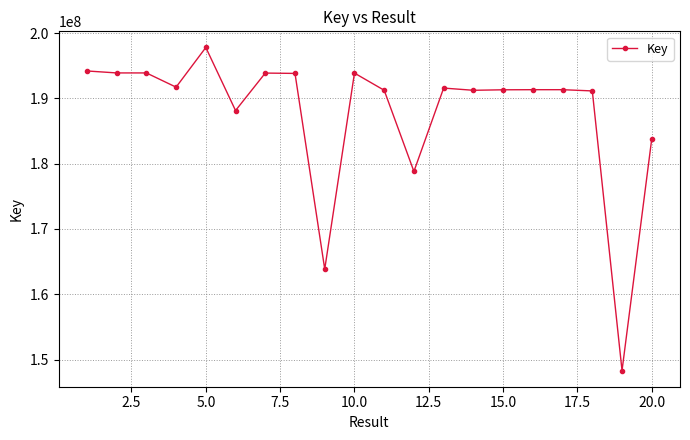

What is the maximum value shown in the chart?

197794326